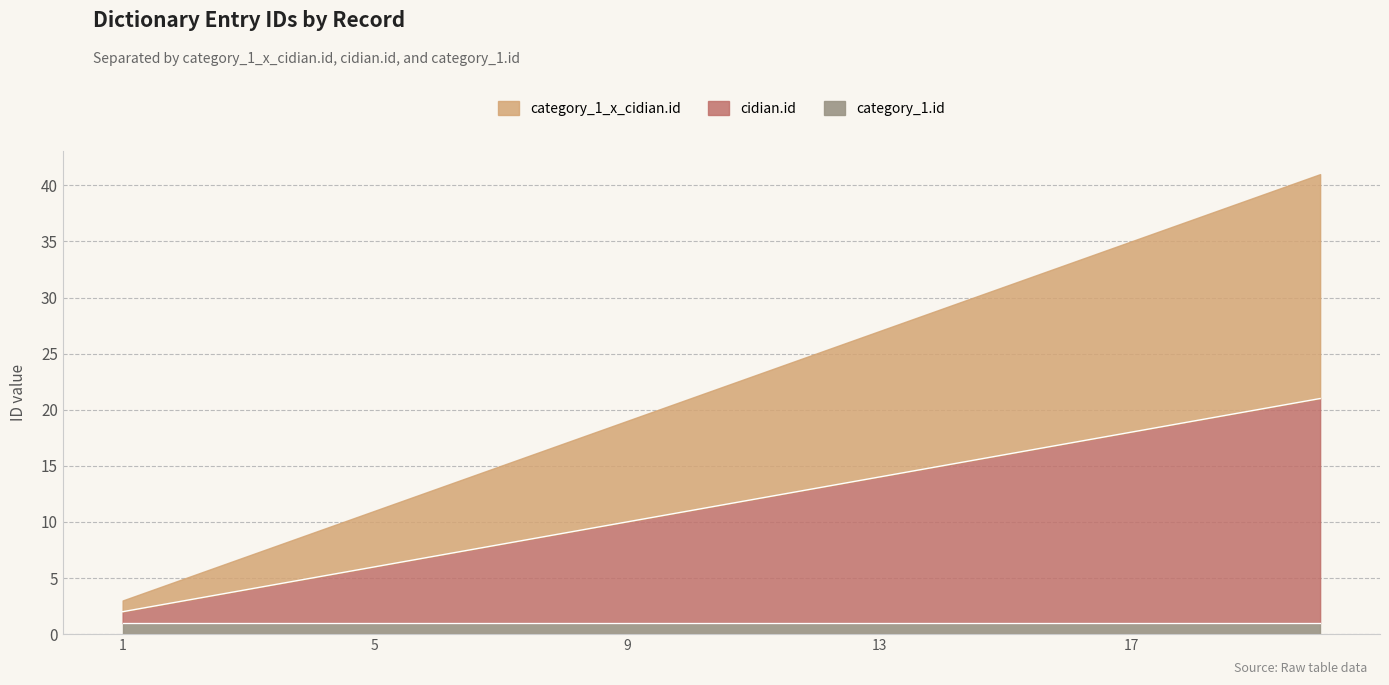

What is the difference between the second highest and minimum values in the cidian.id series?

18